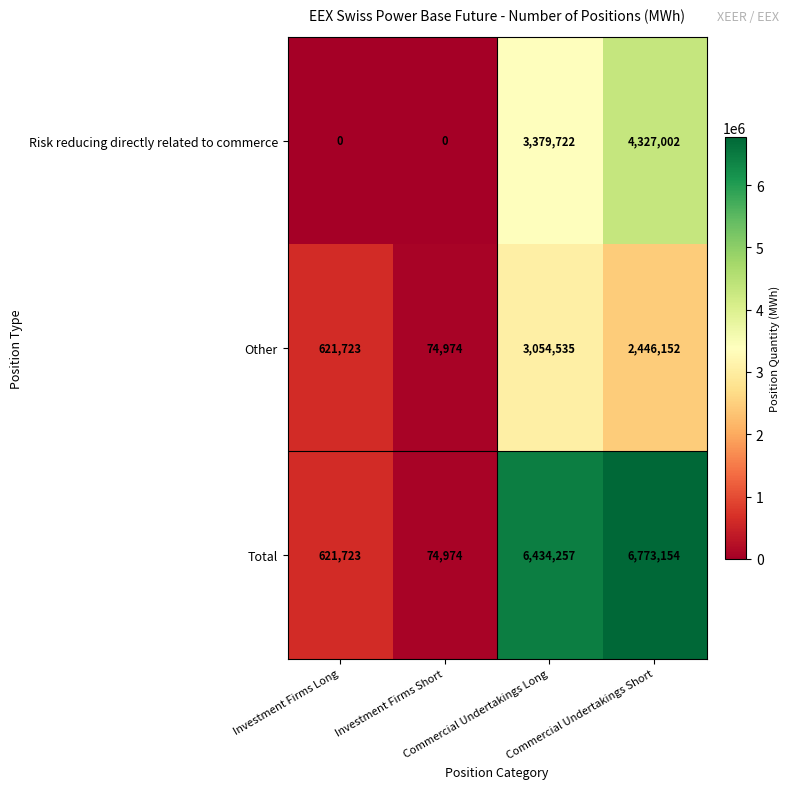

Rank the series by their maximum value, from highest to lowest.

Total, Risk reducing directly related to commerce, Other